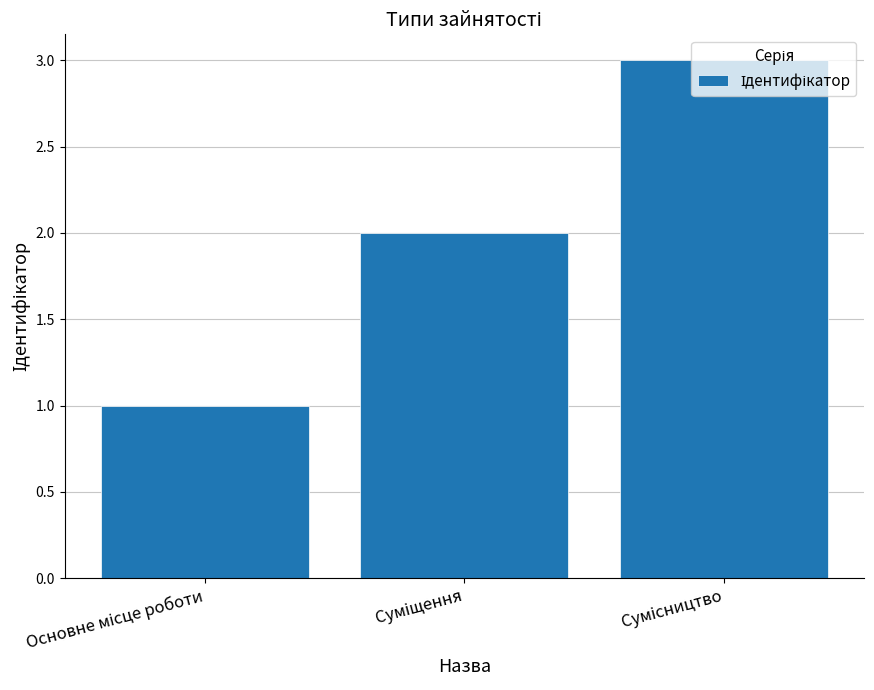

What is the sum of all values?

6